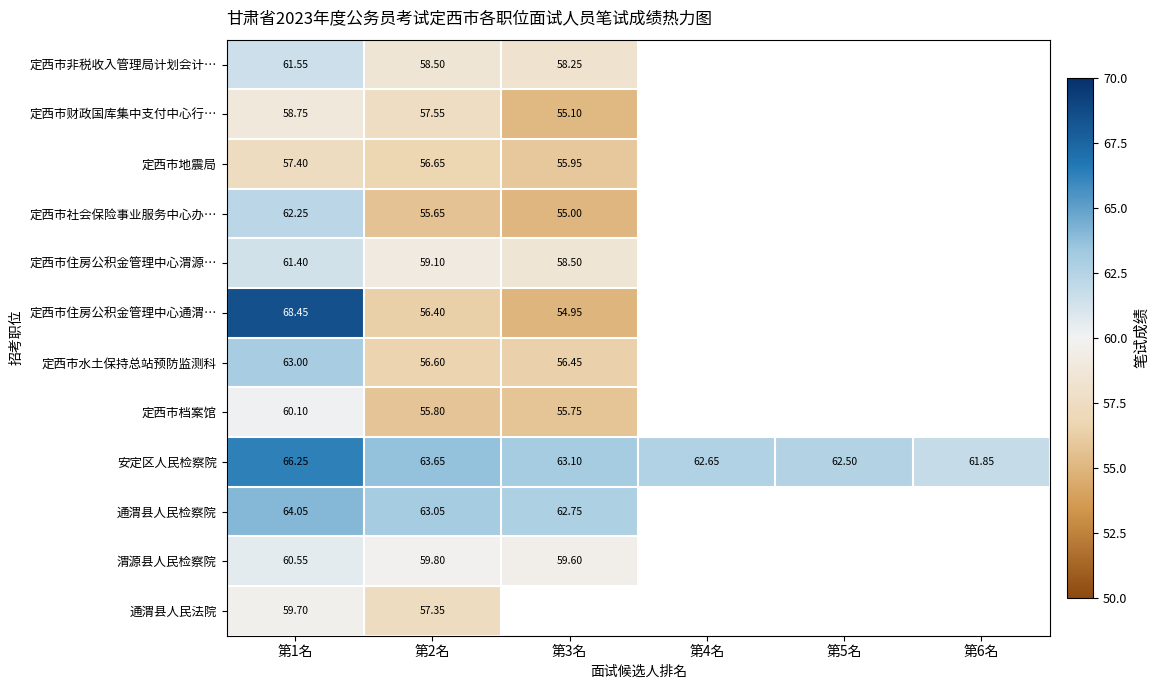

What is the greatest value displayed?

68.5